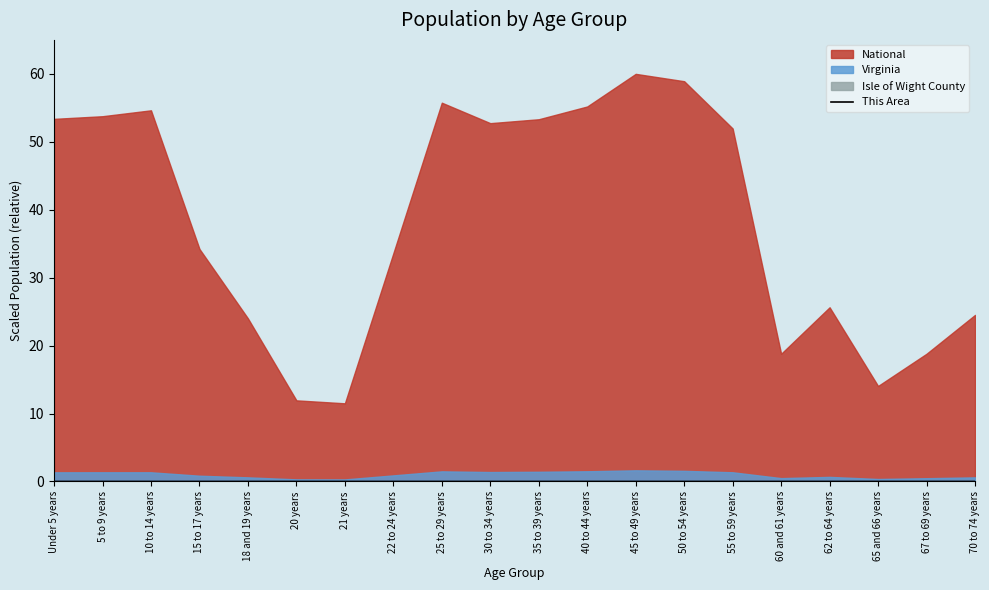

Is it true that This Area equals 0.0 at 45 to 49 years?

True